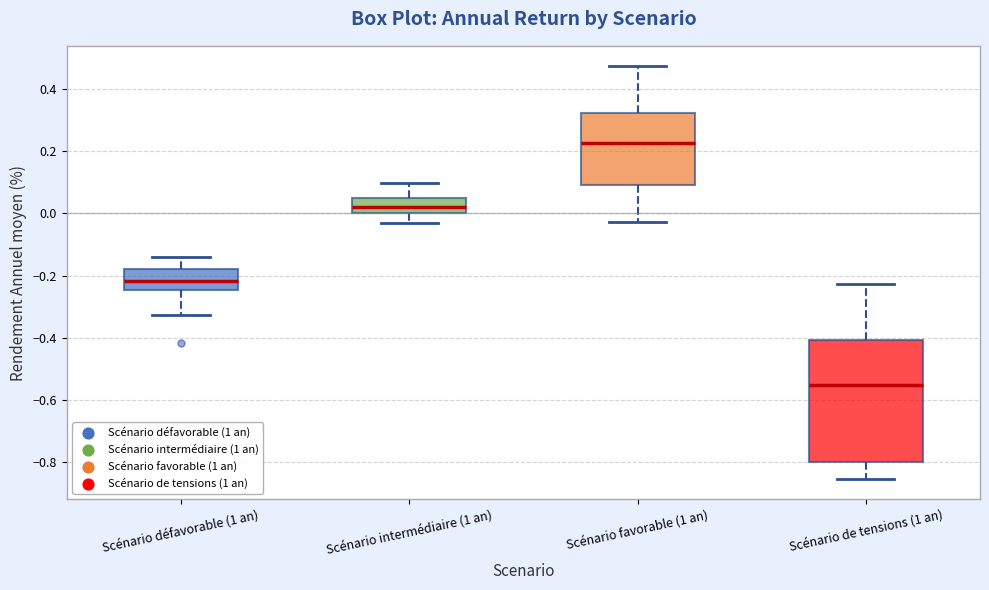

Which box is the tallest, from its lower edge to its upper edge?

Scénario de tensions (1 an)